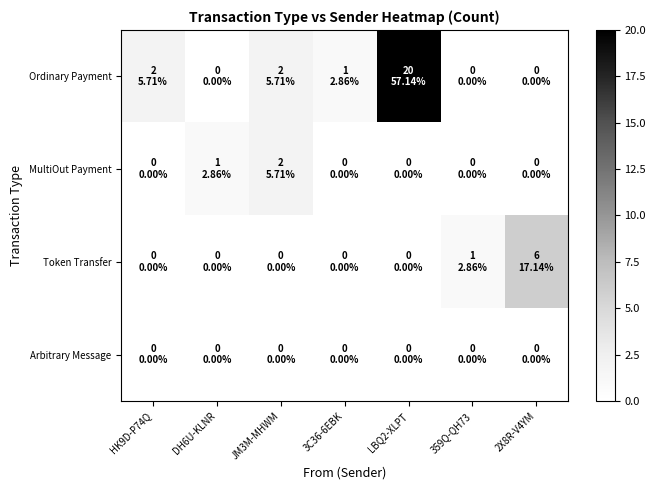

List the series in order of their peak value, lowest first.

Arbitrary Message, MultiOut Payment, Token Transfer, Ordinary Payment